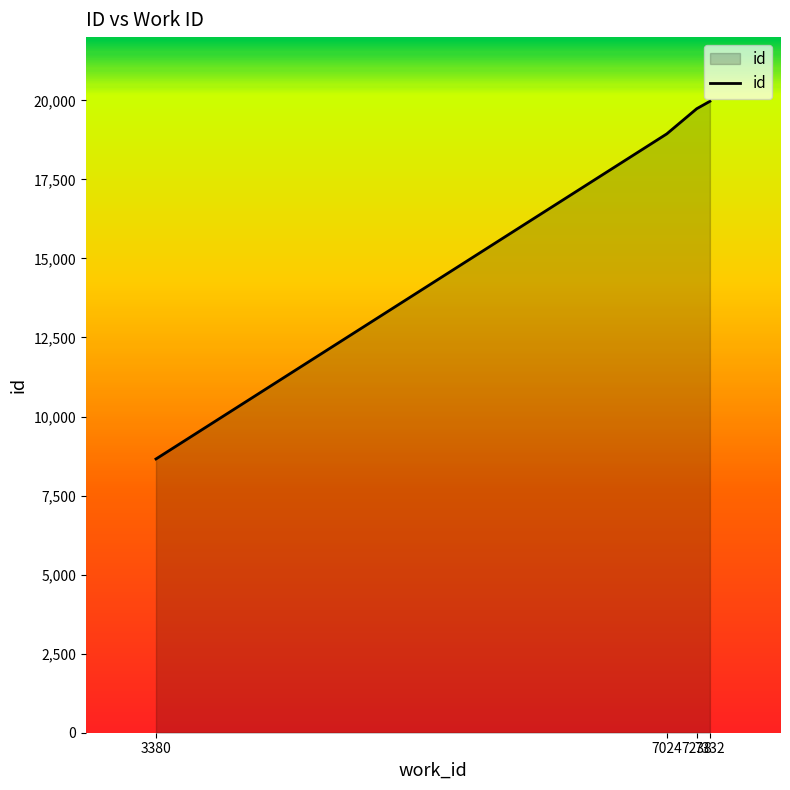

Which has a higher value, 7238 or 3380?

7238